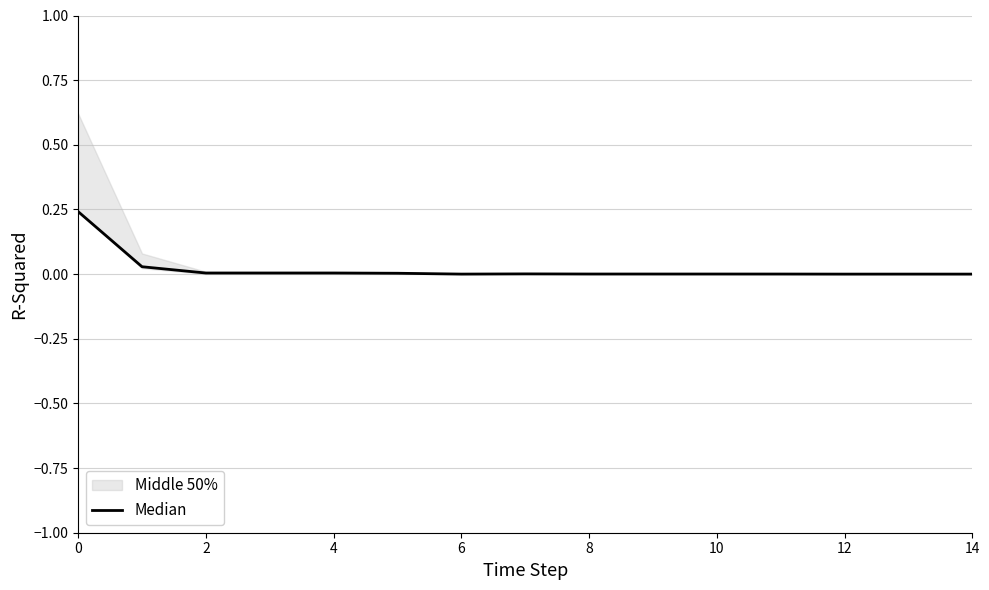

Reading left to right, extract all data points from this chart.

0.2	0.0	0.0	0.0	0.0	0.0	0.0	0.0	0.0	0.0	0.0	0.0	0.0	0.0	0.0